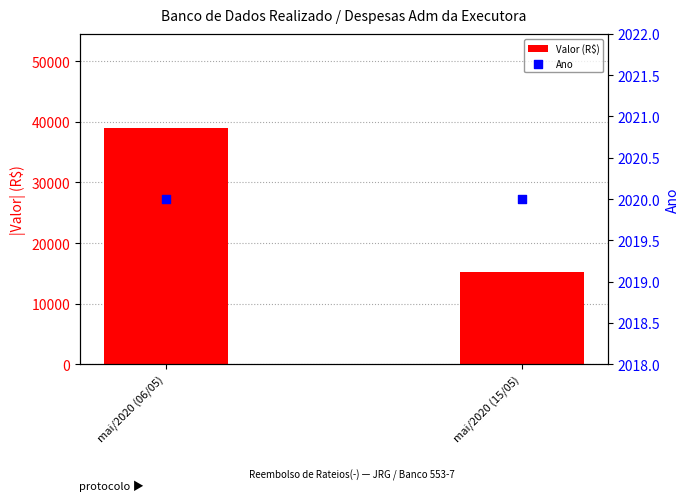

What is the total value across all series at mai/2020 (15/05)?

17239.2